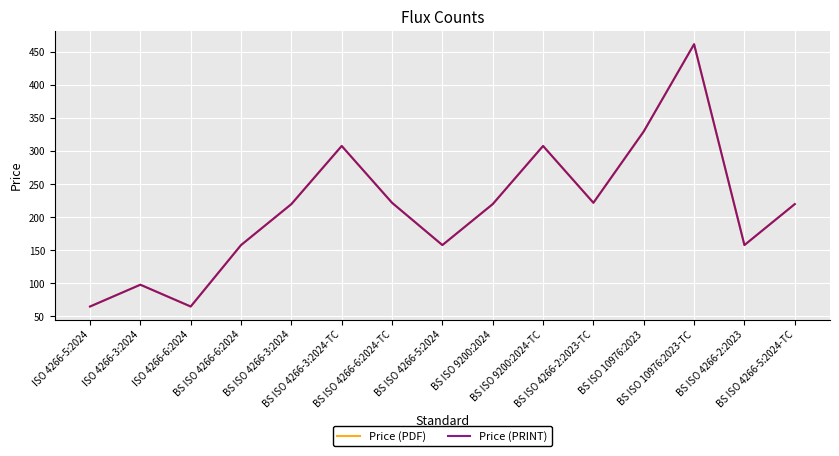

Is this an area chart (filled region under the line)?

No